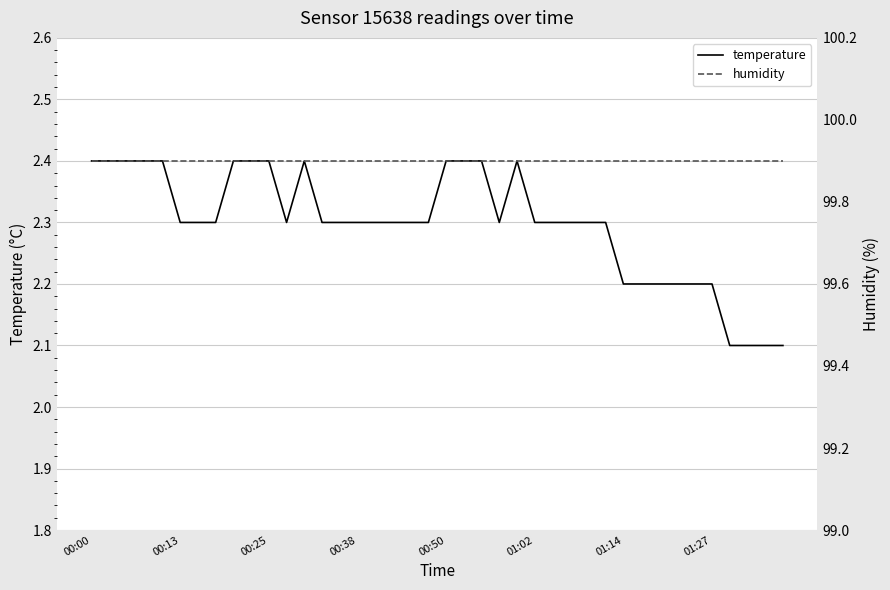

At which category is the sum across all series the highest?

00:00